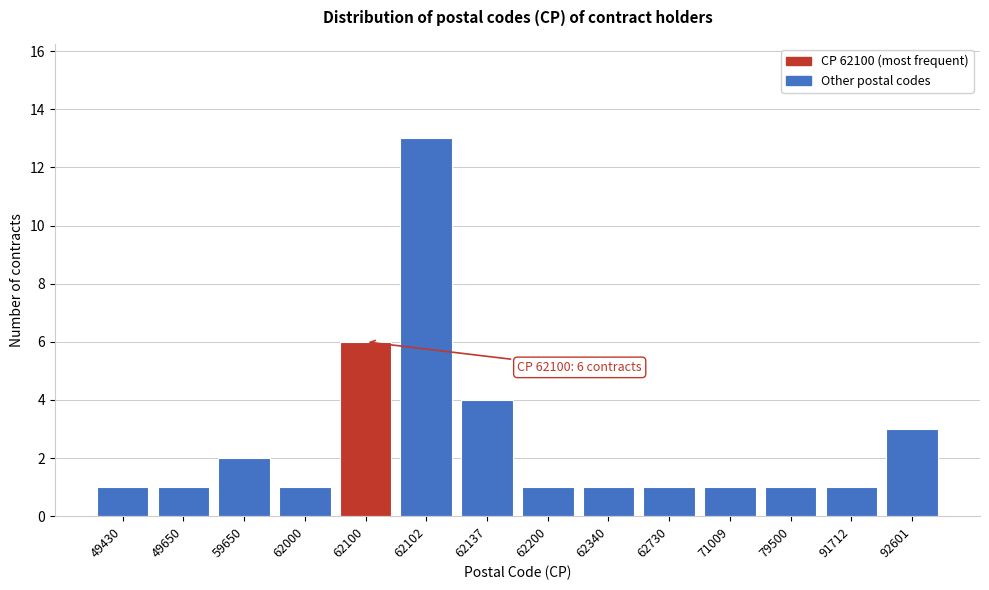

Reading left to right, what are all the values shown in this chart?

49430=1	49650=1	59650=2	62000=1	62100=6	62102=13	62137=4	62200=1	62340=1	62730=1	71009=1	79500=1	91712=1	92601=3